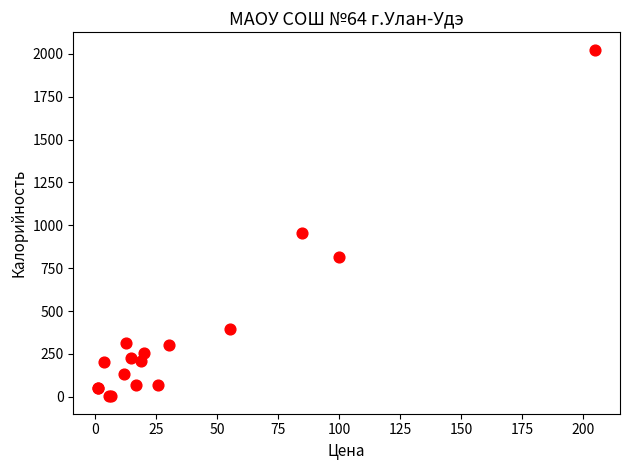

What Y value in the scatter plot is closest to 1013?

953.6